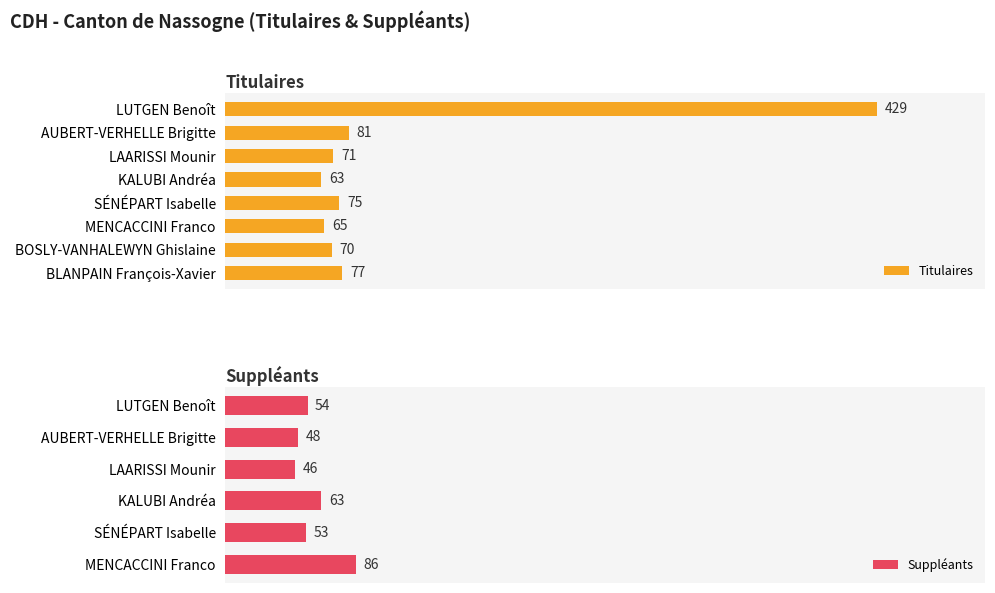

List the labels in order of value, largest first.

LUTGEN Benoît, AUBERT-VERHELLE Brigitte, BLANPAIN François-Xavier, SÉNÉPART Isabelle, LAARISSI Mounir, BOSLY-VANHALEWYN Ghislaine, MENCACCINI Franco, KALUBI Andréa